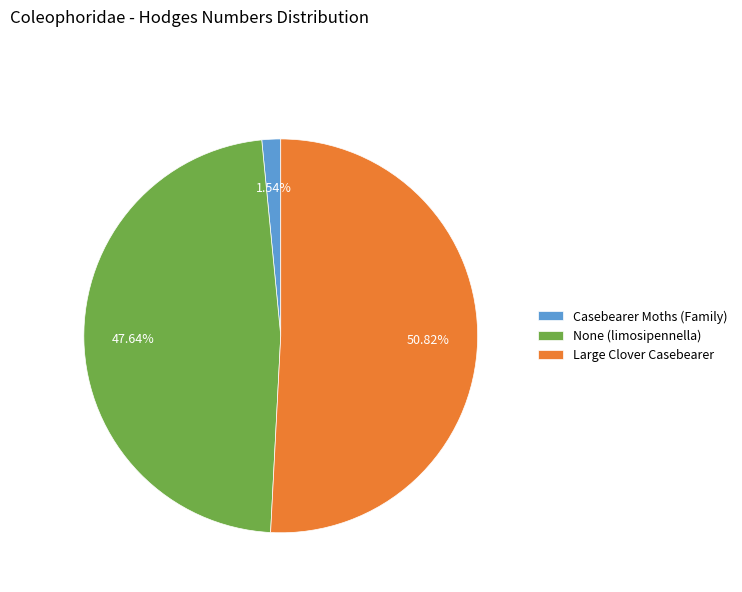

Which slice is the largest?

Large Clover Casebearer